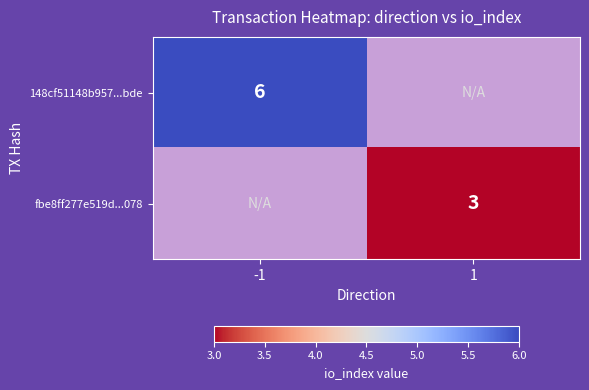

Is it true that fbe8ff277e519d...078 equals 3 at 1?

True